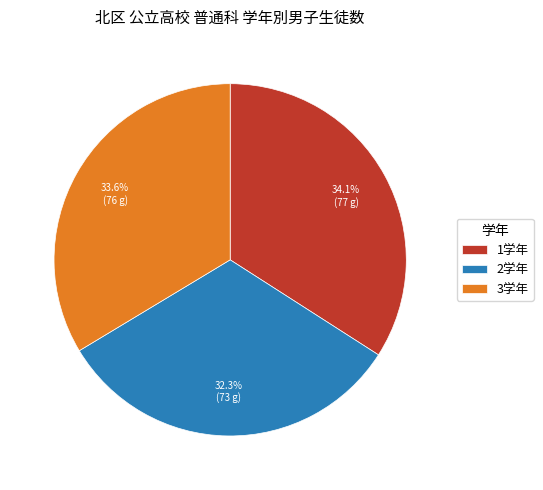

How many segments does this pie chart have?

3